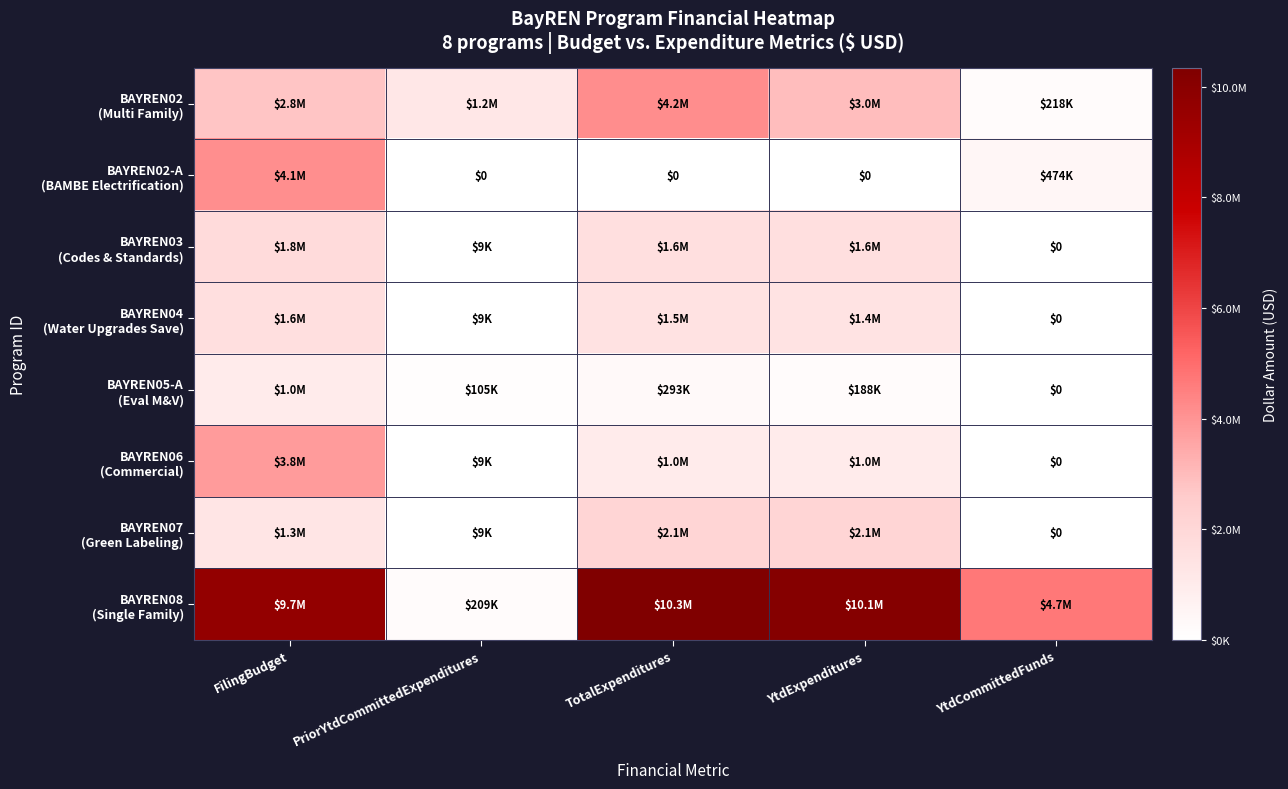

Rank the categories by BAYREN03 (Codes & Standards) value from lowest to highest.

YtdCommittedFunds, PriorYtdCommittedExpenditures, YtdExpenditures, TotalExpenditures, FilingBudget